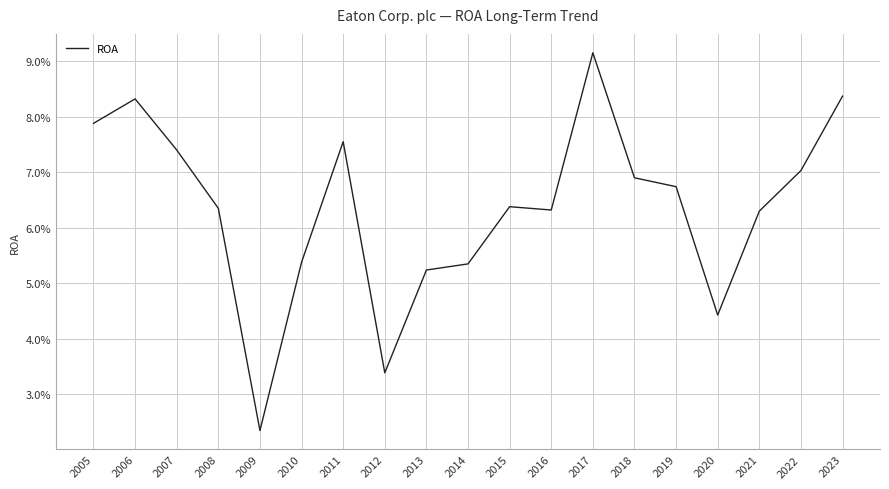

Does the chart have visible grid lines?

Yes